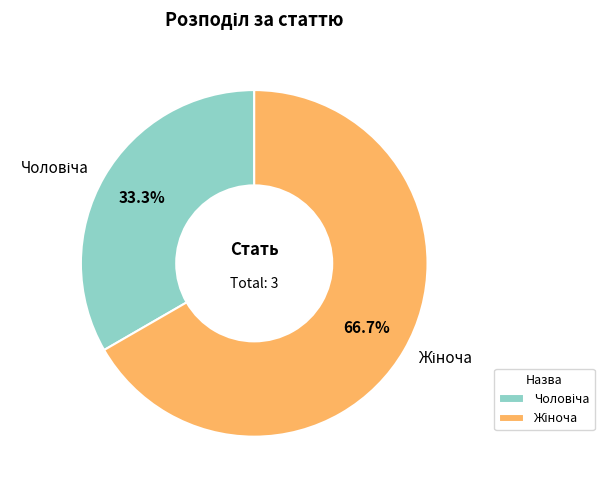

To the nearest percent, what is the difference between the Чоловіча and Жіноча slice percentages?

33%